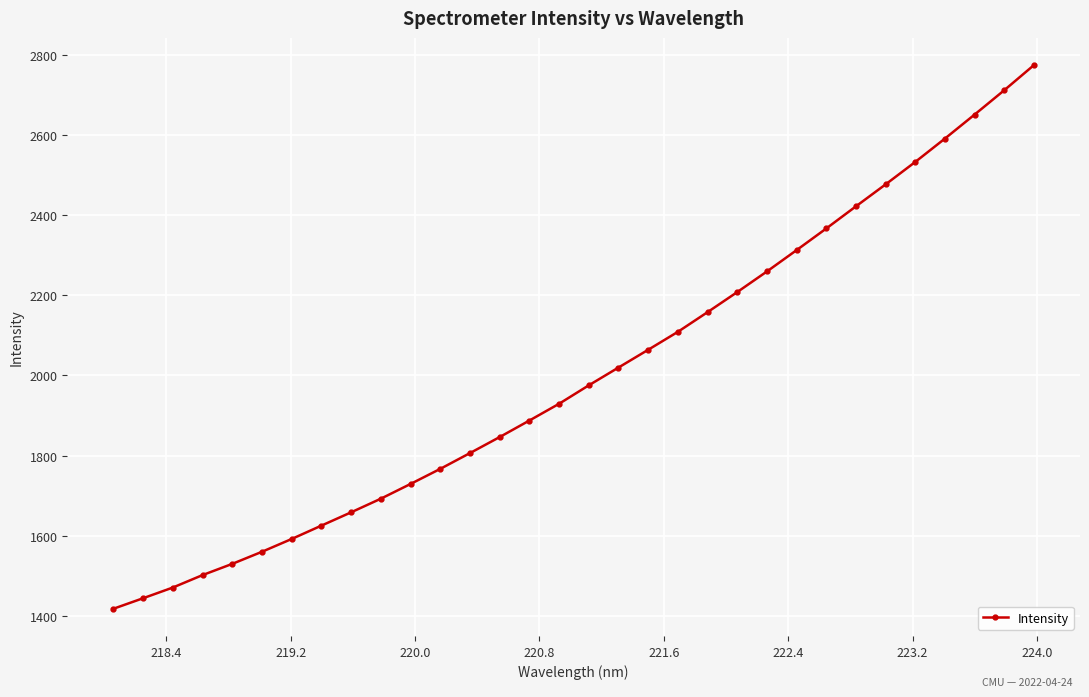

What is the difference between the maximum and second lowest values?

1329.9